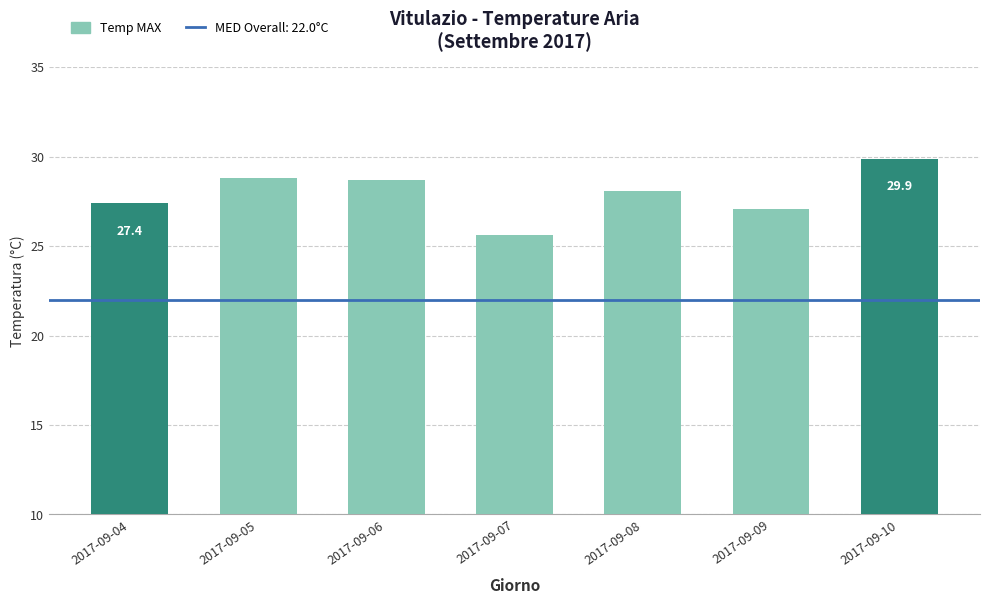

What is the average value?

27.9